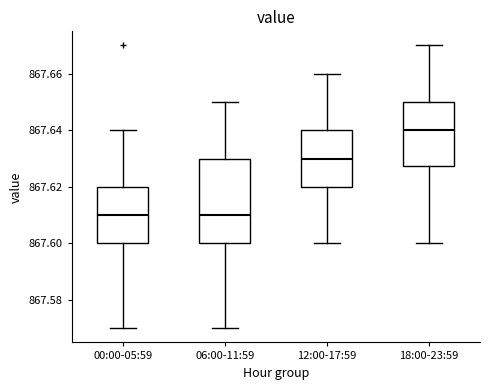

Reading left to right, transcribe this box plot: for each box, give where its median line is, the range the box spans, and where its two whiskers end, as read against the y-axis. The values are not printed on the chart, so give them approximately, as read against the axis.

00:00-05:59: median 867.610, box 867.600 to 867.620, whiskers 867.570 to 867.640
06:00-11:59: median 867.610, box 867.600 to 867.630, whiskers 867.570 to 867.650
12:00-17:59: median 867.630, box 867.620 to 867.640, whiskers 867.600 to 867.660
18:00-23:59: median 867.640, box 867.628 to 867.650, whiskers 867.600 to 867.670